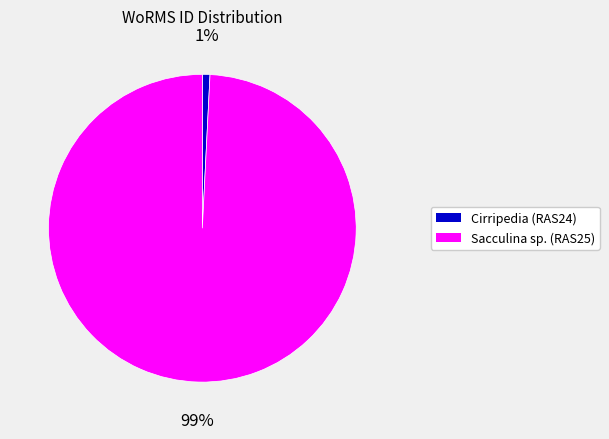

Which category accounts for the majority?

Sacculina sp. (RAS25)